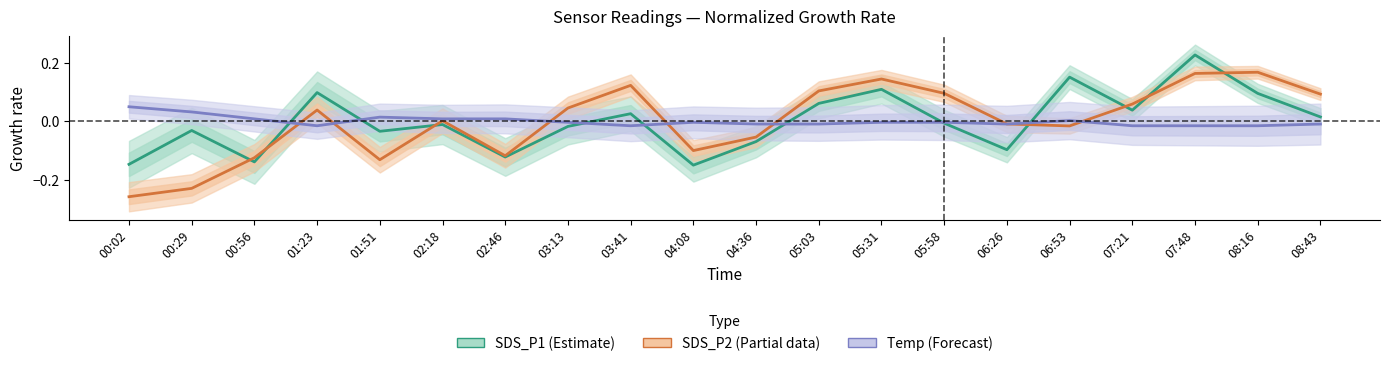

True or false: Temp (Forecast) and SDS_P1 (Estimate) intersect in this chart.

True